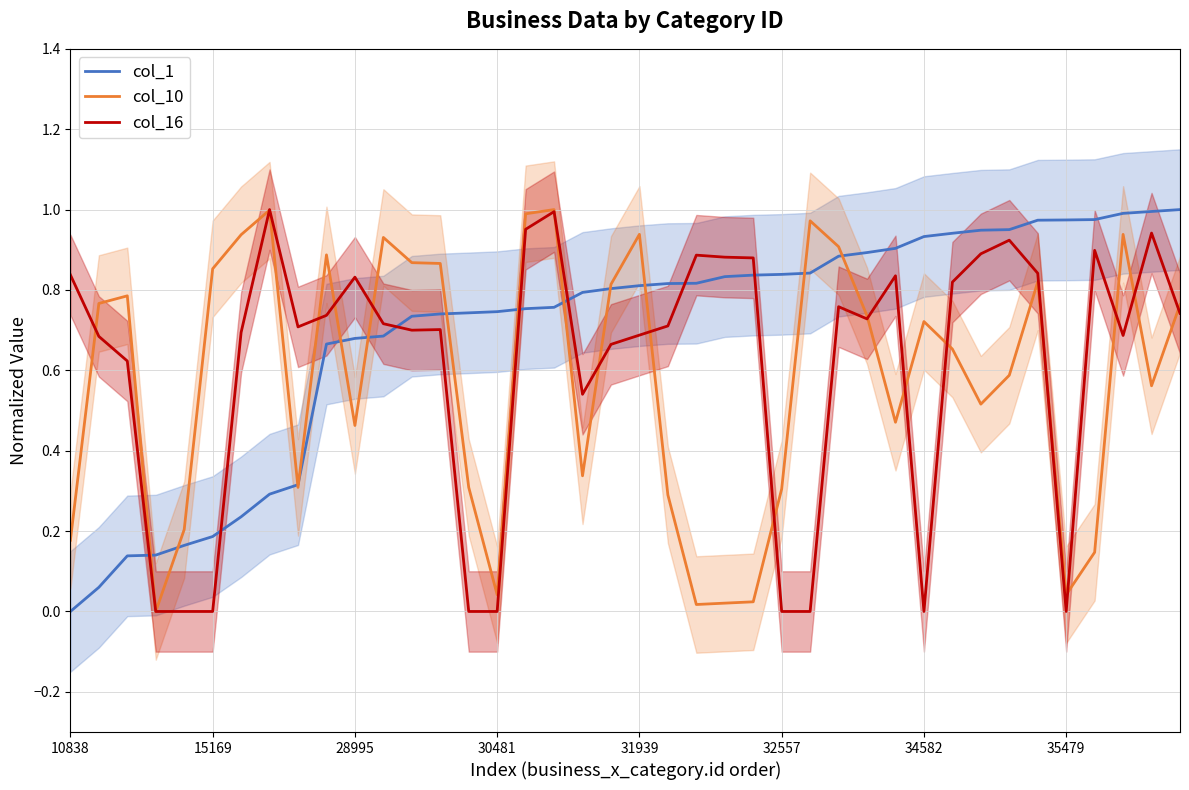

Is it true that col_16 equals 0.0 at 32557?

True